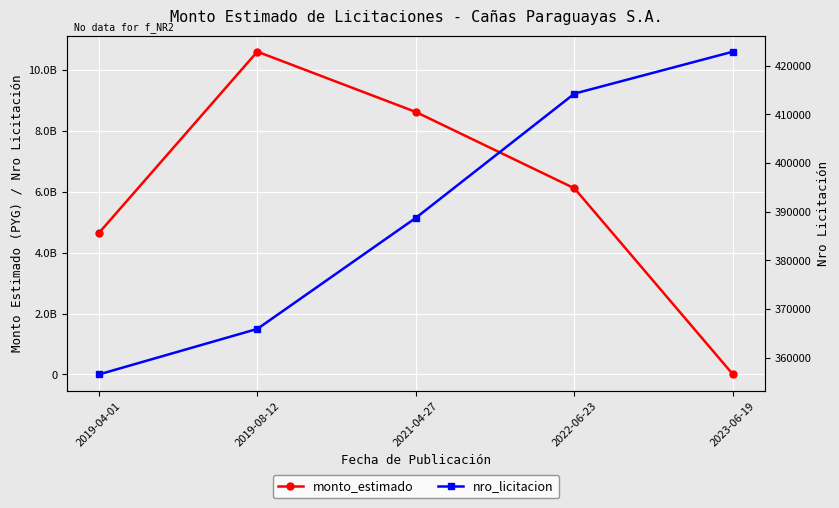

What is the difference between the nro_licitacion values at 2019-08-12 and 2019-04-01?

9360